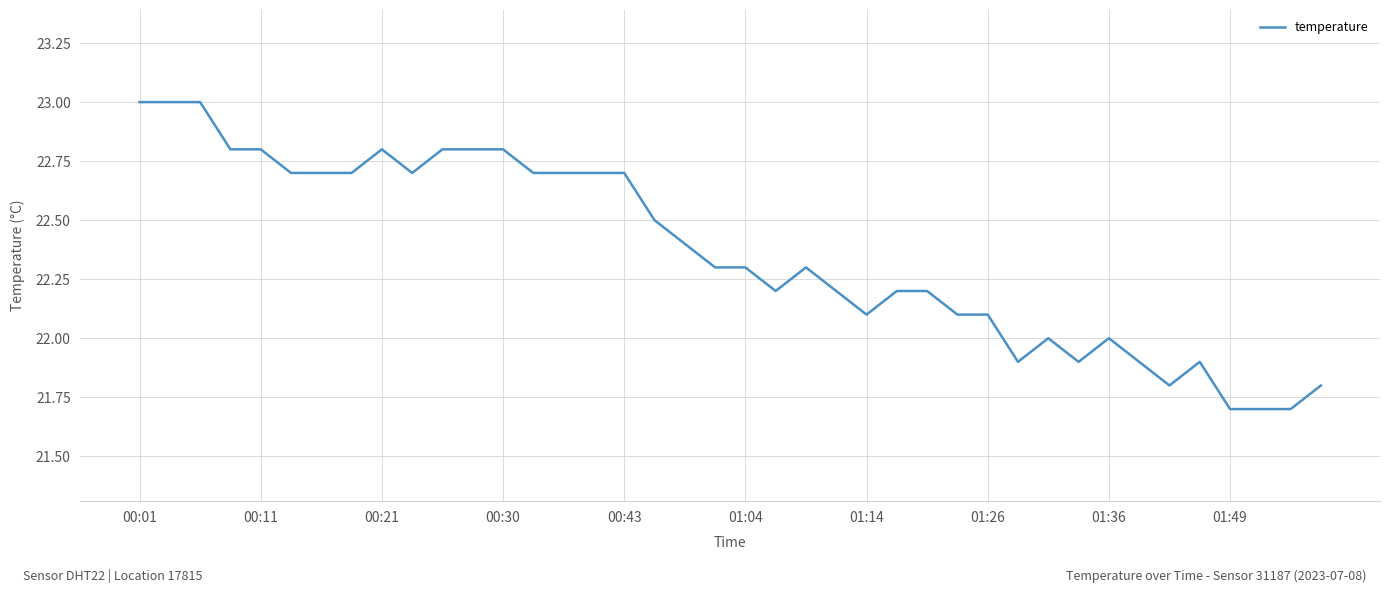

How many distinct data groups are displayed?

1